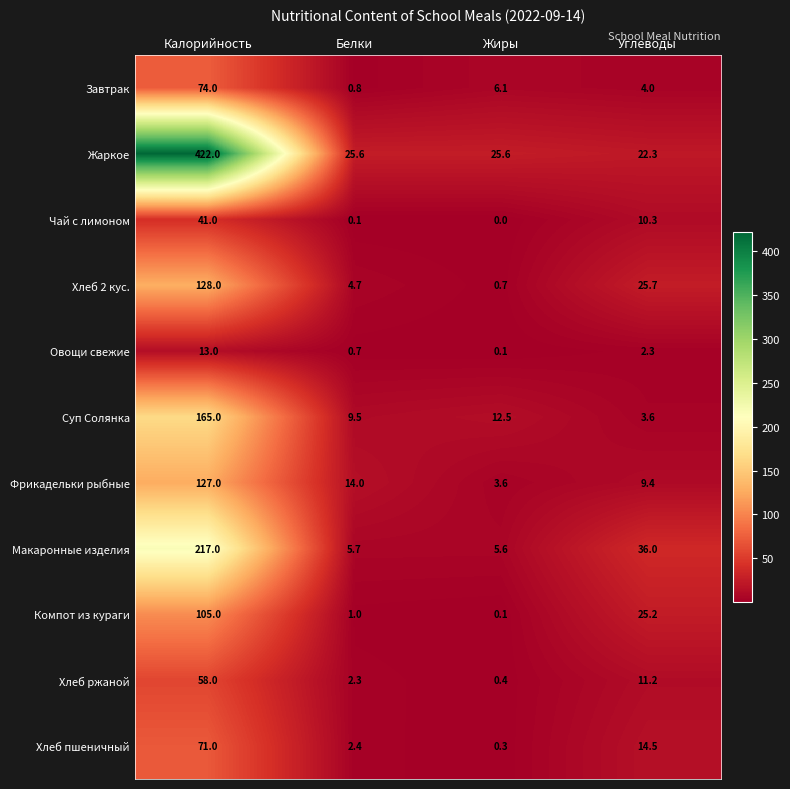

Which series has the largest total across all categories?

Жаркое